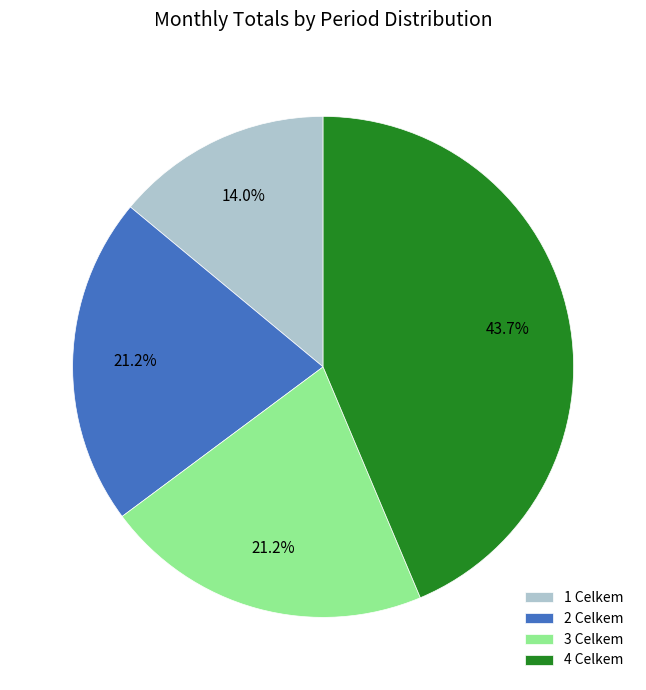

Is there any slice that represents more than half of the pie?

No